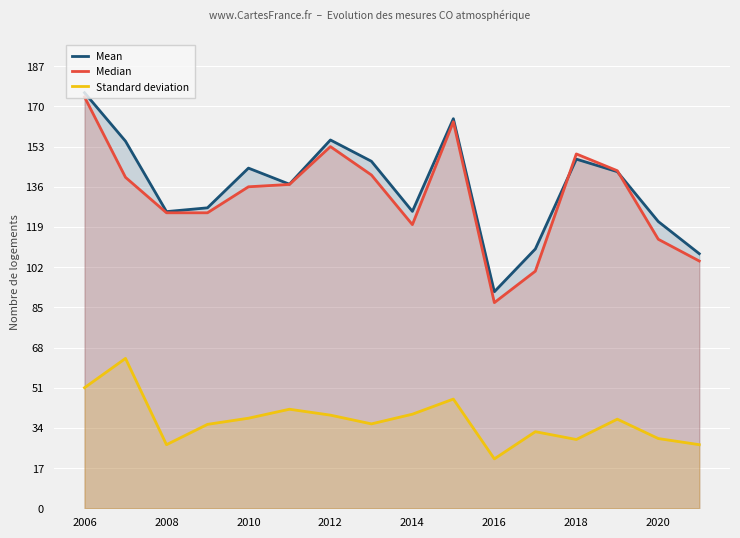

Between 2008 and 2014, which series saw the biggest shift?

Standard deviation